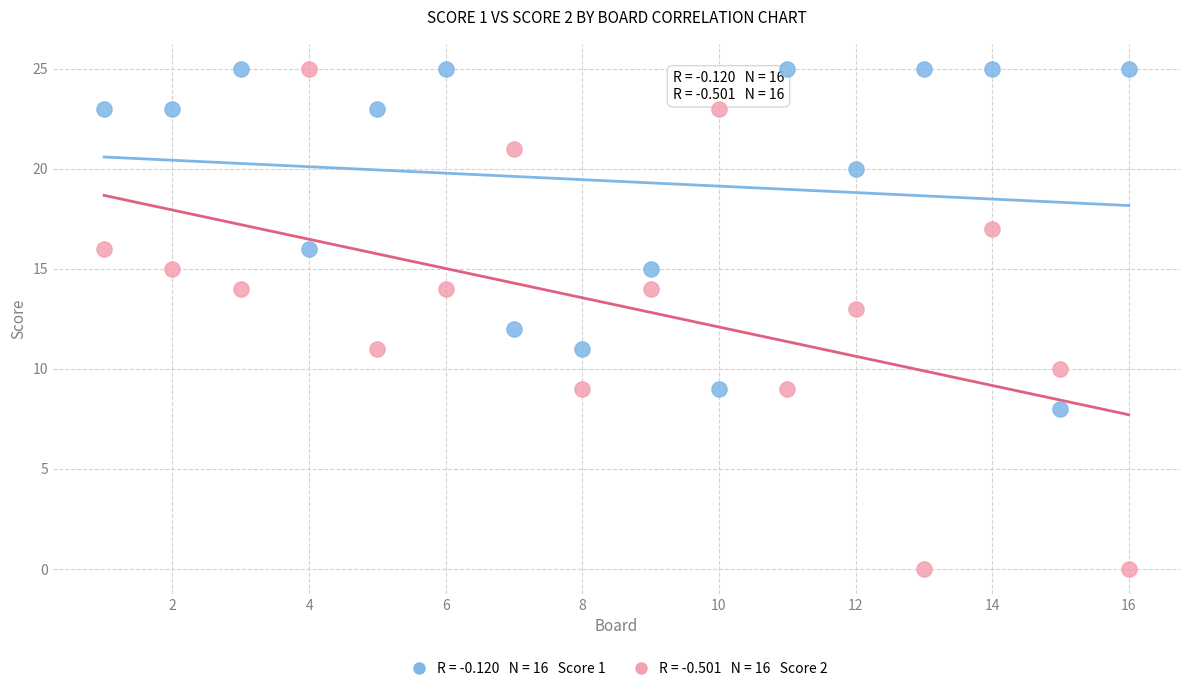

Across all data points, what is the range of Y values (max minus min)?

25